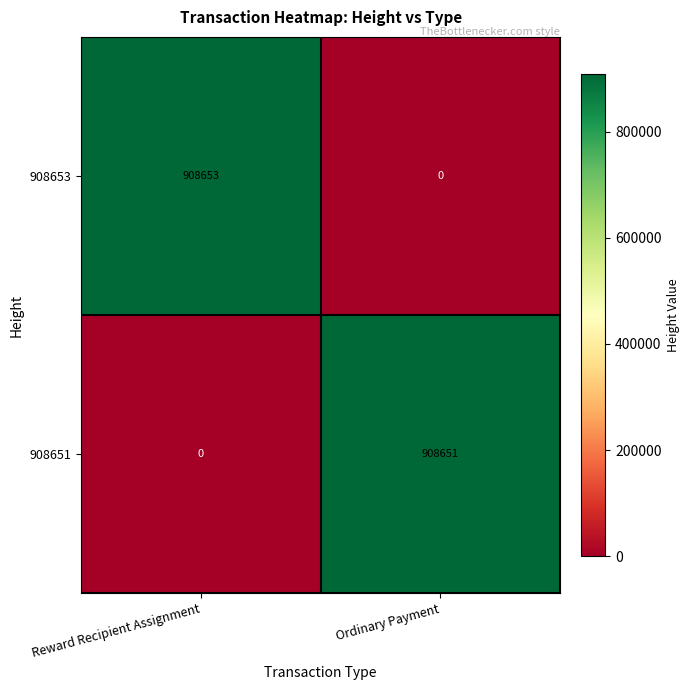

Where is 908651 nearest to the value 454325?

Reward Recipient Assignment